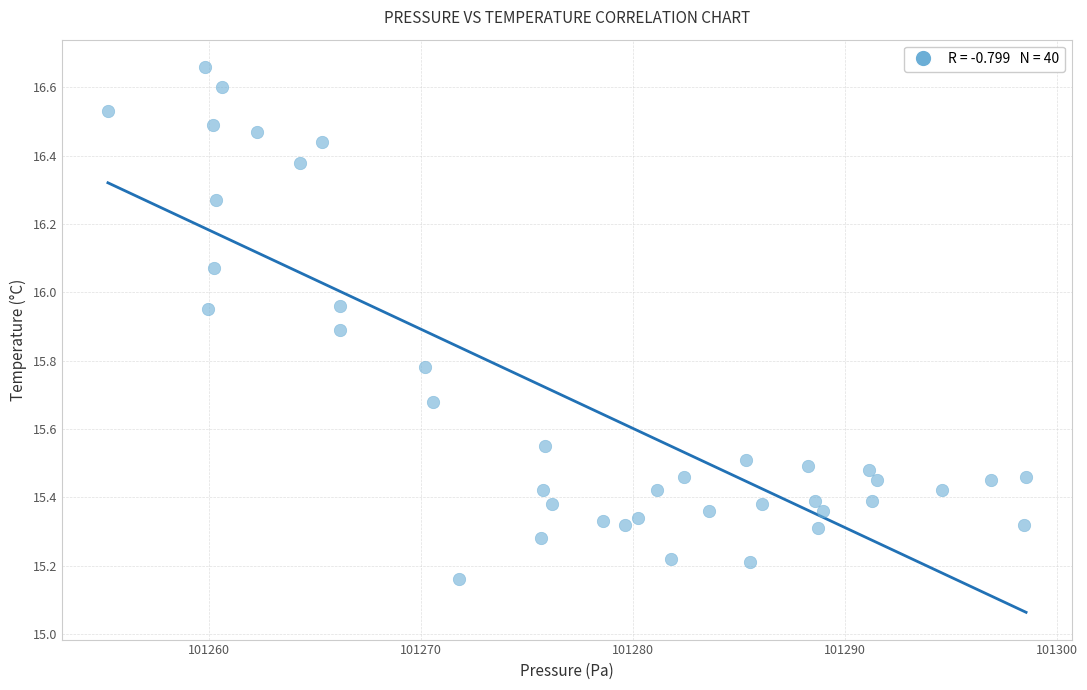

What is the range of Y values (max minus min)?

1.5